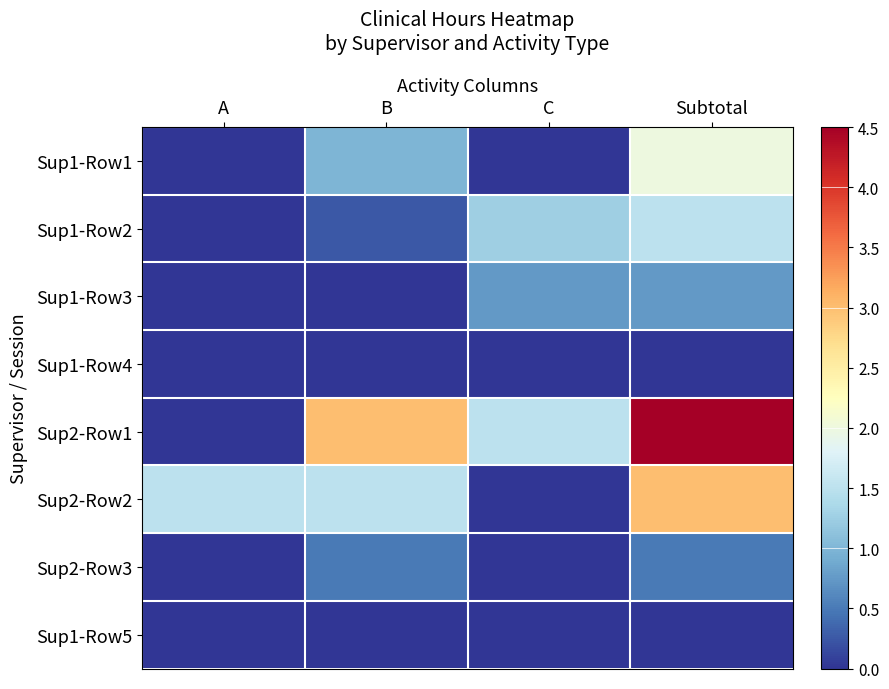

What is the greatest value displayed?

4.5